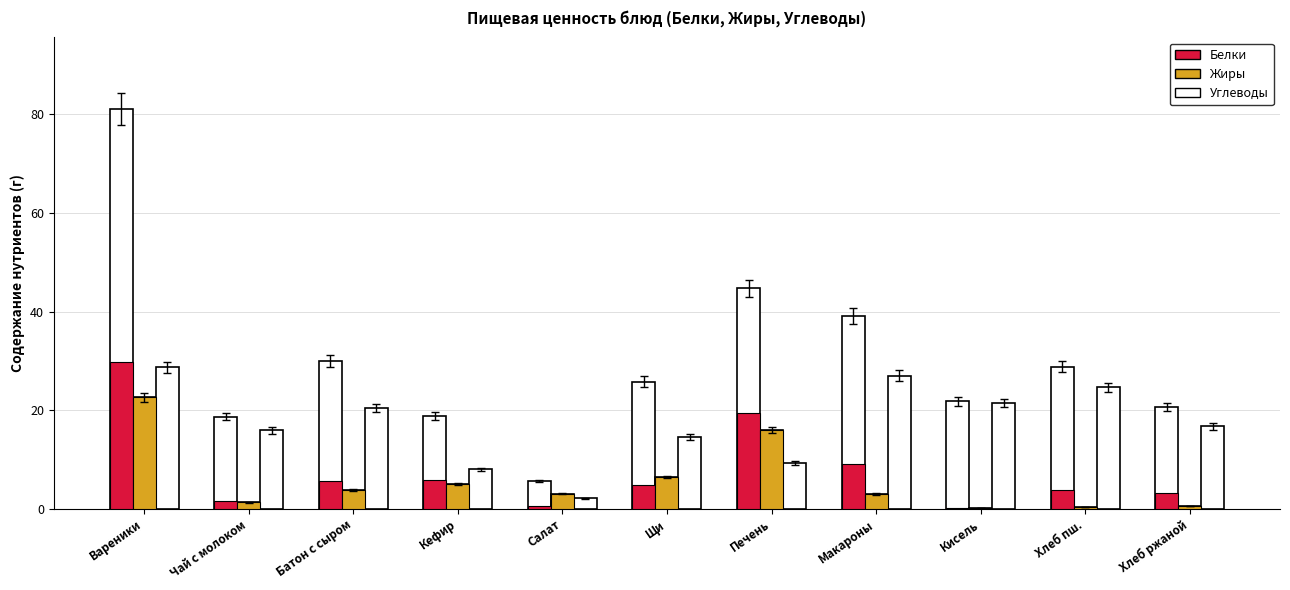

Which category has the lowest value in the Белки series?

Кисель